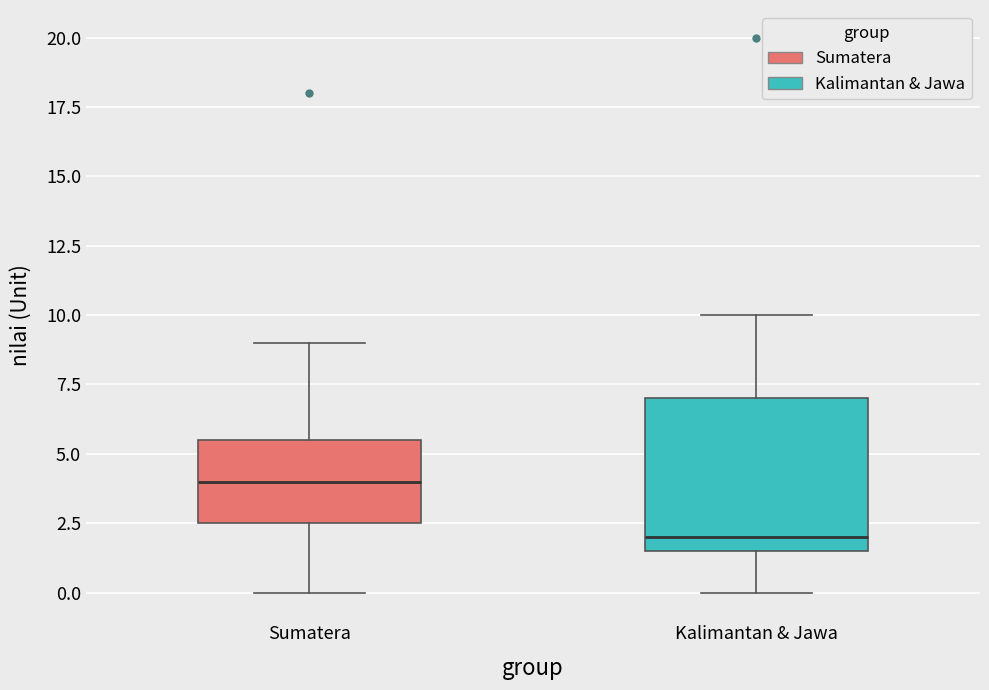

Where does the lower whisker of the box for Sumatera end on the y-axis? The values are not printed on the chart, so give them approximately, as read against the axis.

0.0